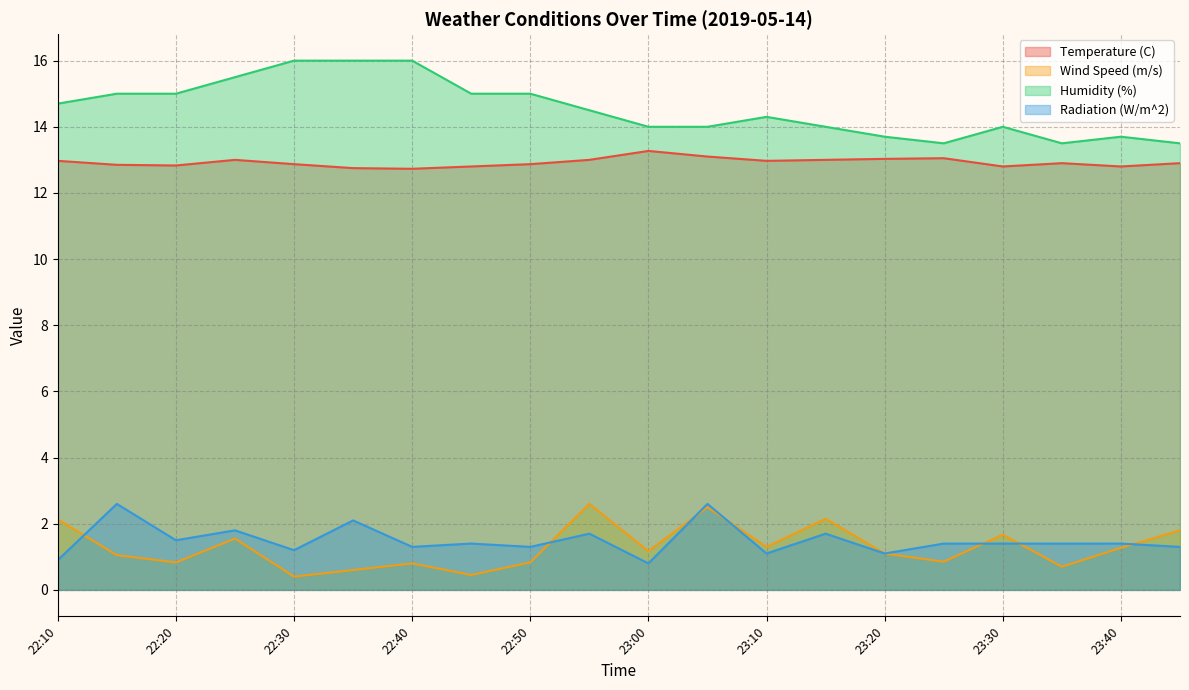

What is the maximum value for Humidity (%)?

16.0